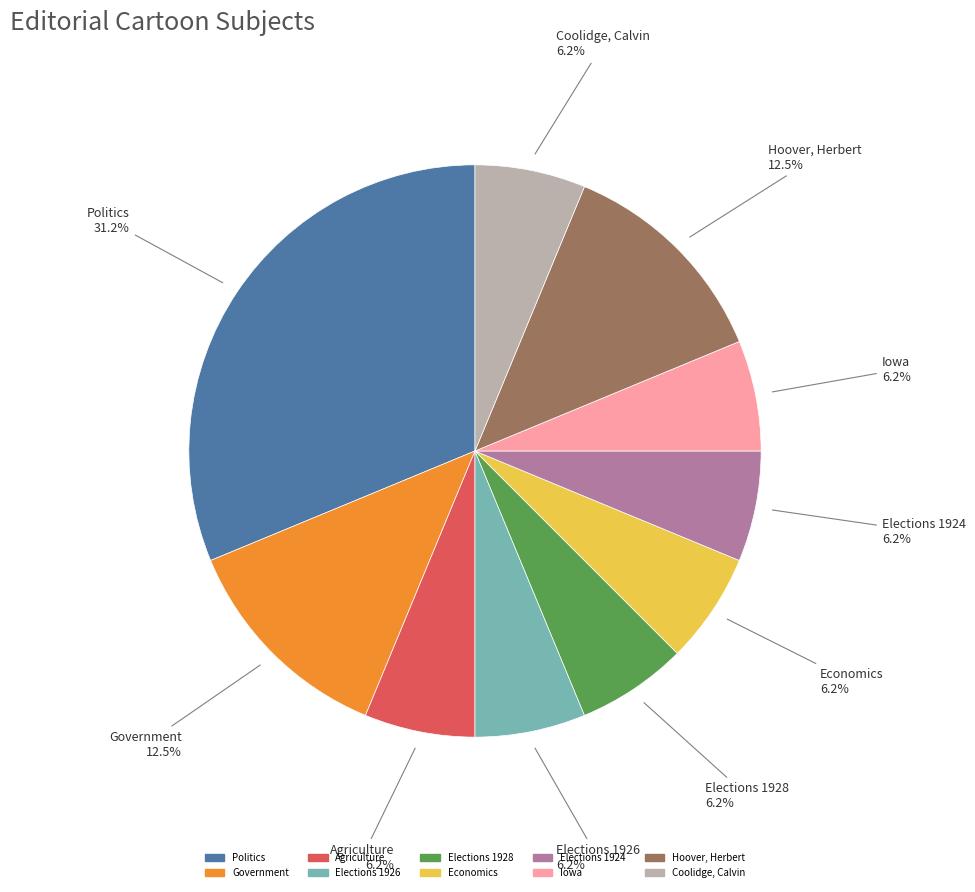

Which slice is the largest?

Politics